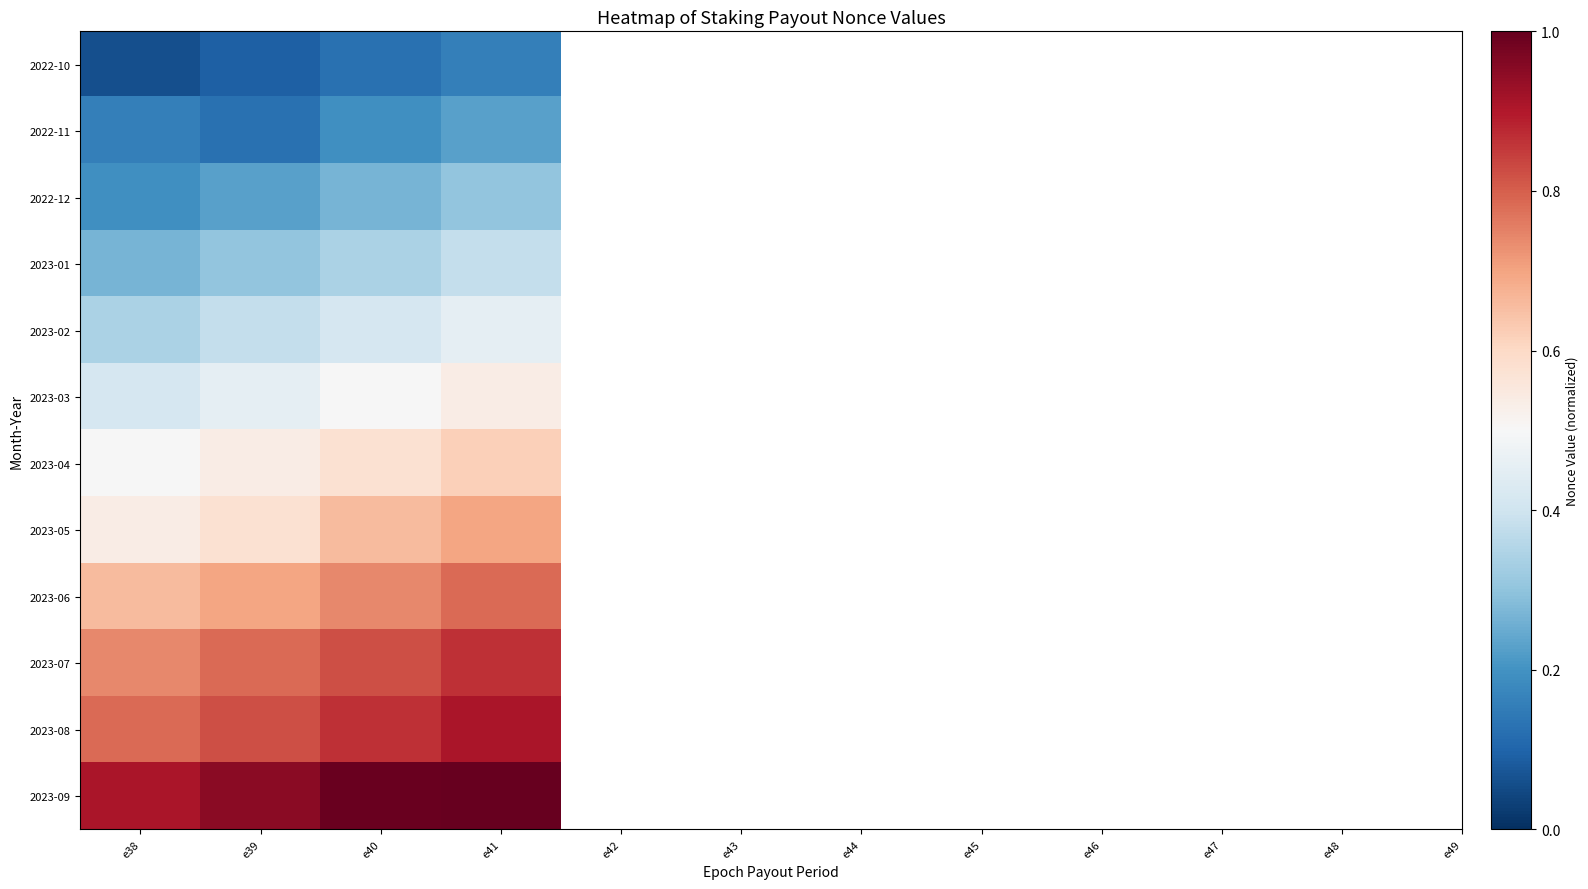

What is the total value across all series at e41?

7.0